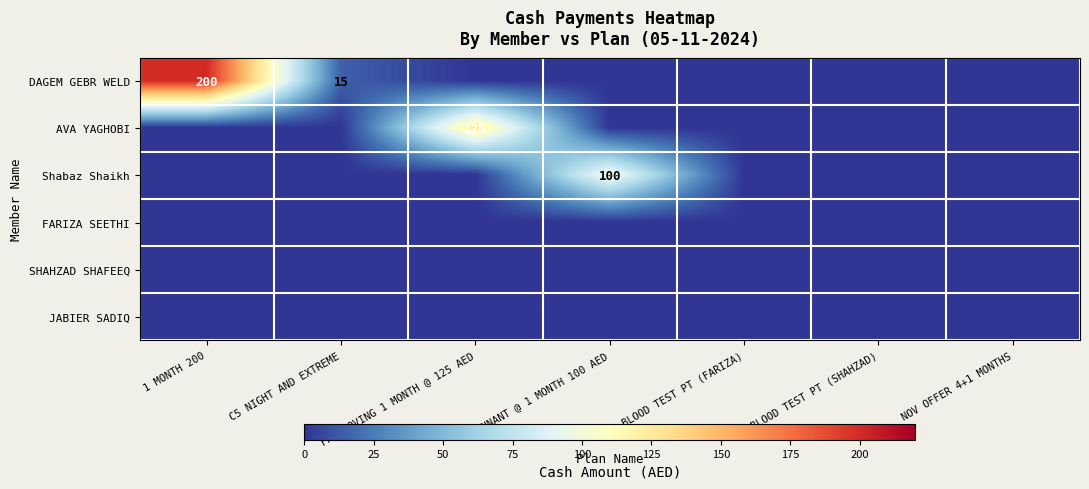

How many positive values does the DAGEM GEBR WELD series have?

2